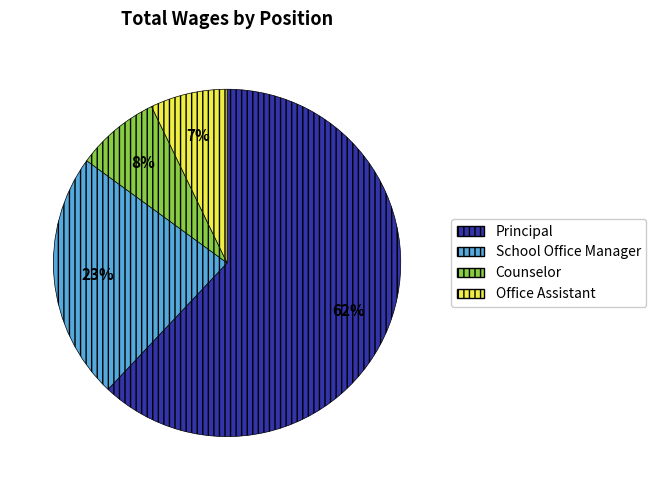

What is the ratio of the value at Counselor to the value at Office Assistant?

1.1